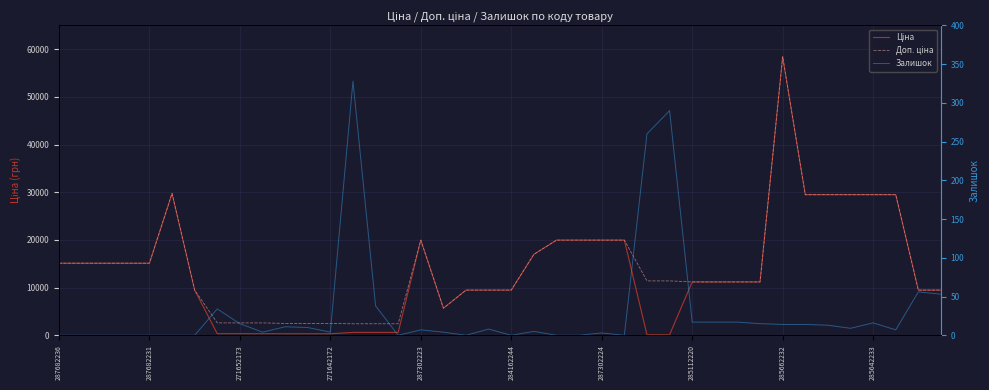

At how many categories does at least one series exceed 52480?

1